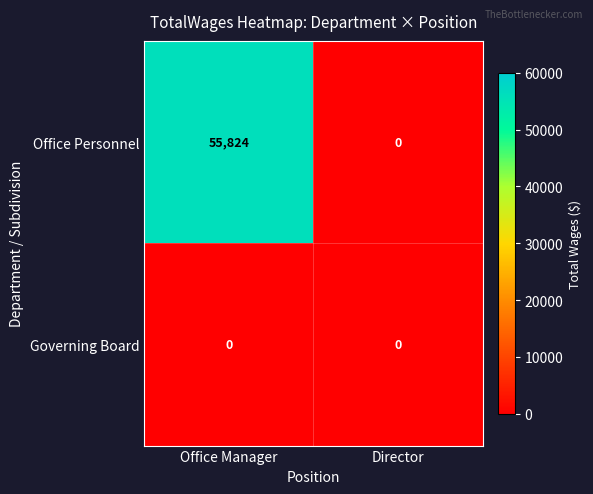

What is the approximate value of Office Personnel at Office Manager, to the nearest 10?

55820